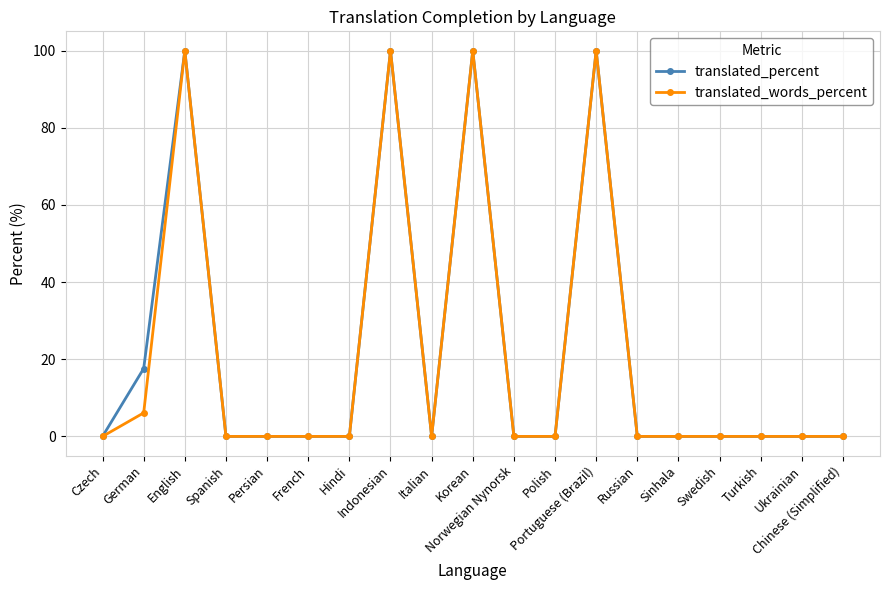

What is the maximum value for translated_percent?

100.0